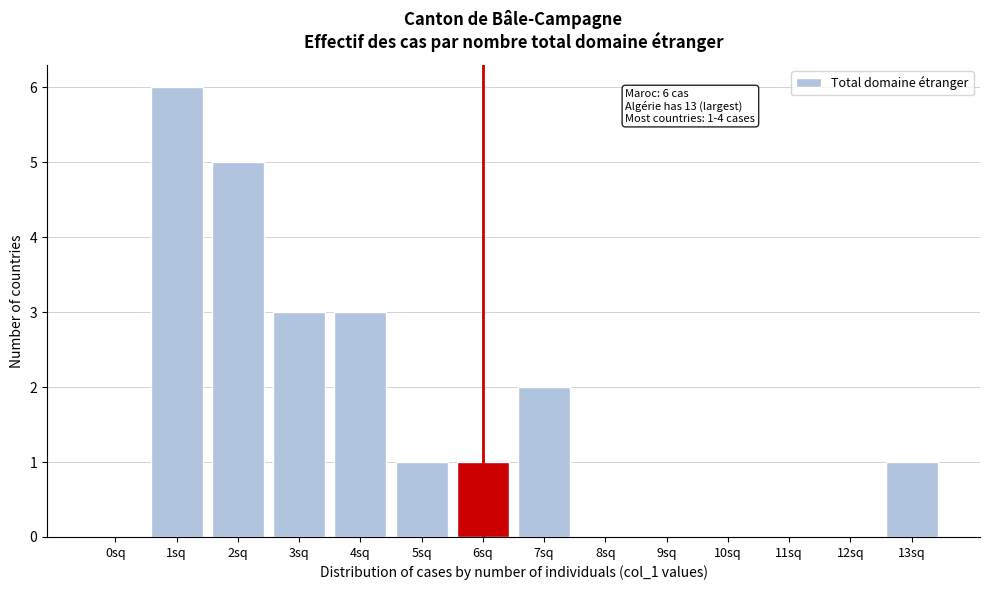

Reading left to right, transcribe all the data shown in this chart.

0sq=0	1sq=6	2sq=5	3sq=3	4sq=3	5sq=1	6sq=1	7sq=2	8sq=0	9sq=0	10sq=0	11sq=0	12sq=0	13sq=1